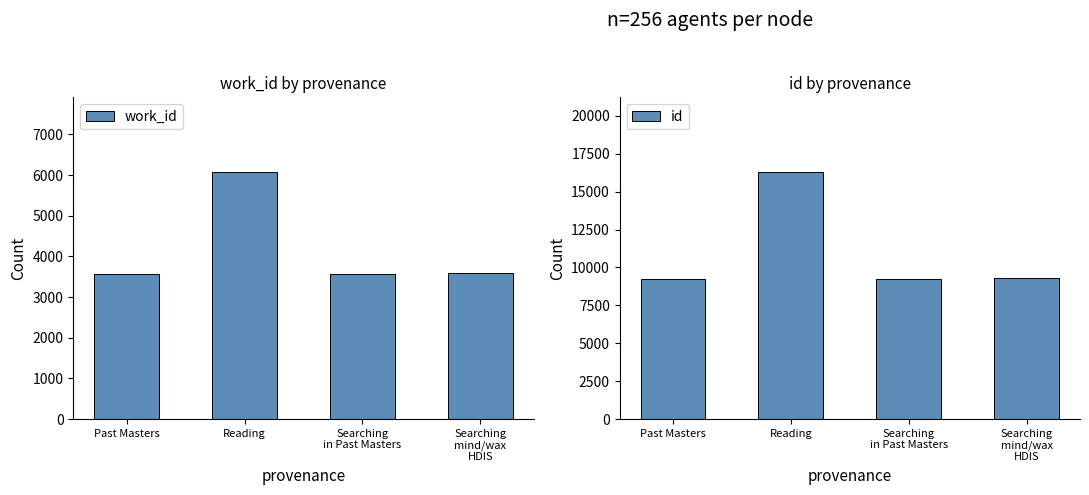

What is the sum of the work_id values at Searching
mind/wax
HDIS and Reading?

9670.2